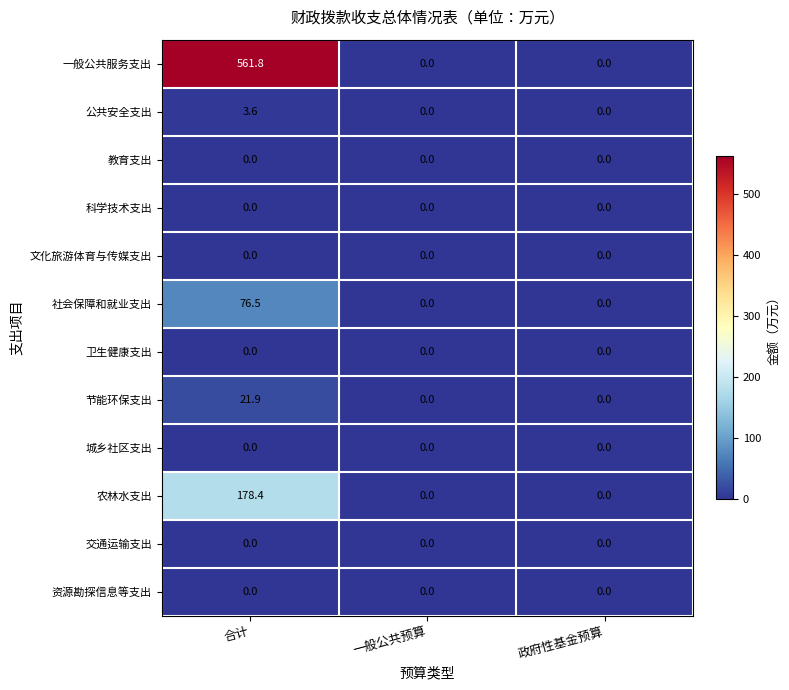

At which category is the sum across all series the highest?

合计